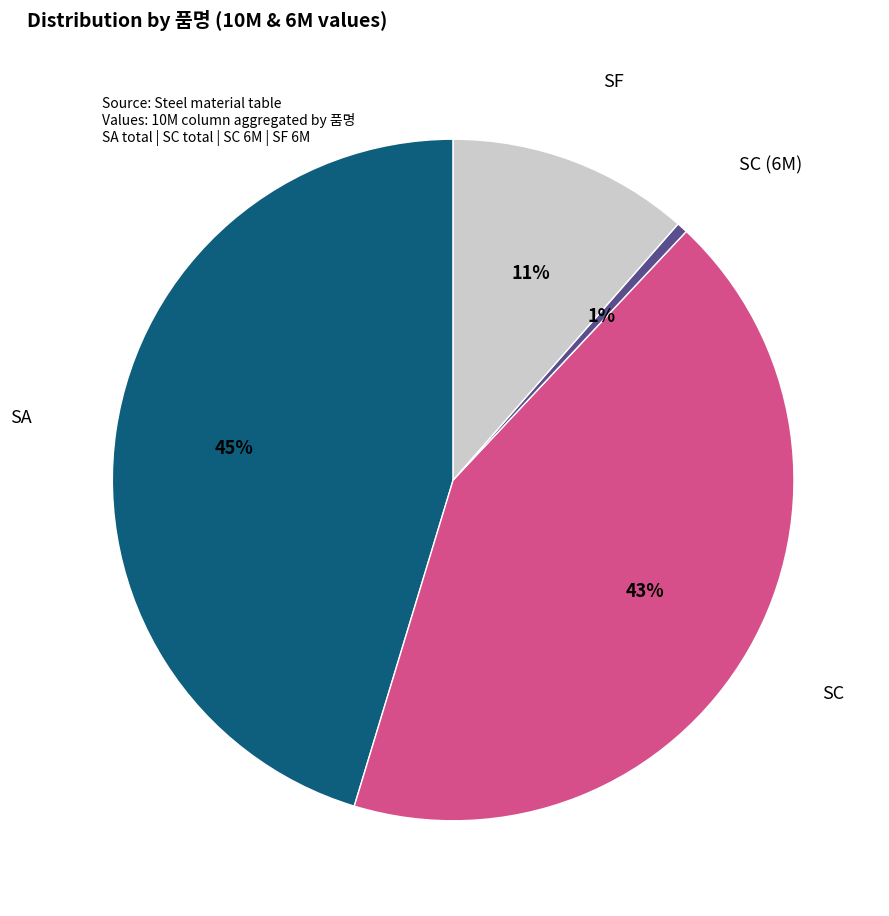

To the nearest percent, what is the average slice percentage?

25%